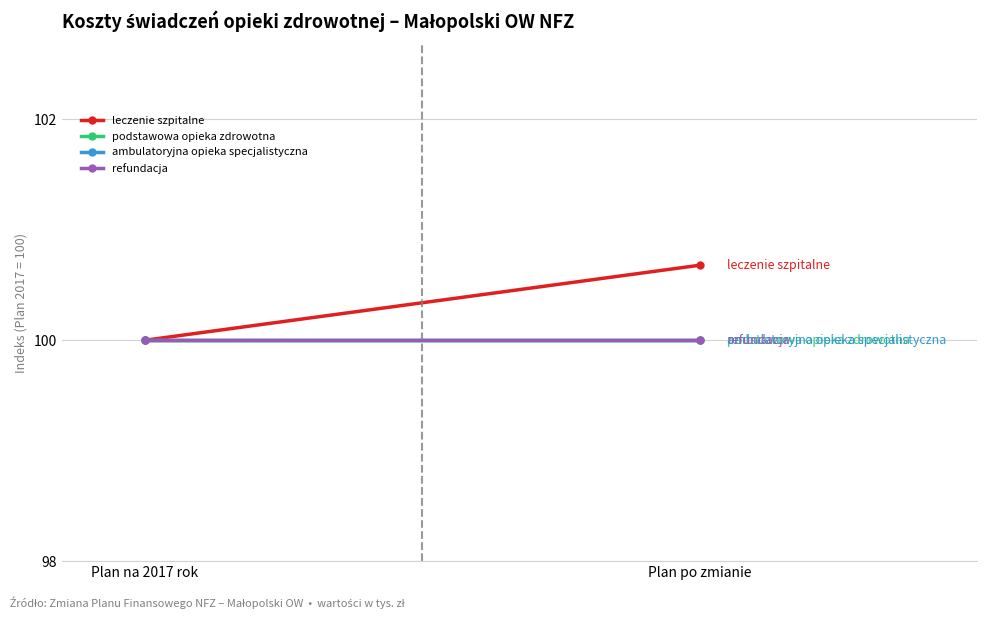

What is the value of the refundacja point at the 2nd from the left?

100.0